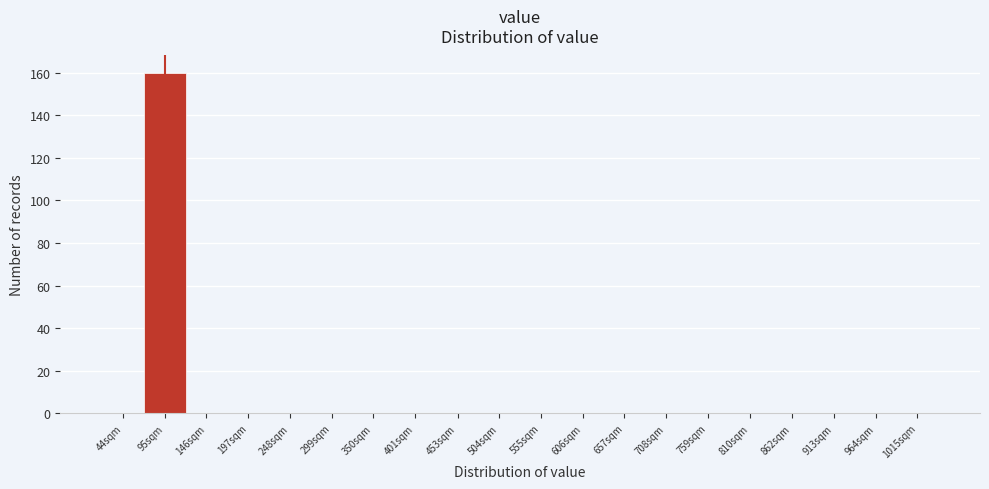

Reading left to right, list all the values displayed in this chart.

44sqm=0	95sqm=160	146sqm=0	197sqm=0	248sqm=0	299sqm=0	350sqm=0	401sqm=0	453sqm=0	504sqm=0	555sqm=0	606sqm=0	657sqm=0	708sqm=0	759sqm=0	810sqm=0	862sqm=0	913sqm=0	964sqm=0	1015sqm=0